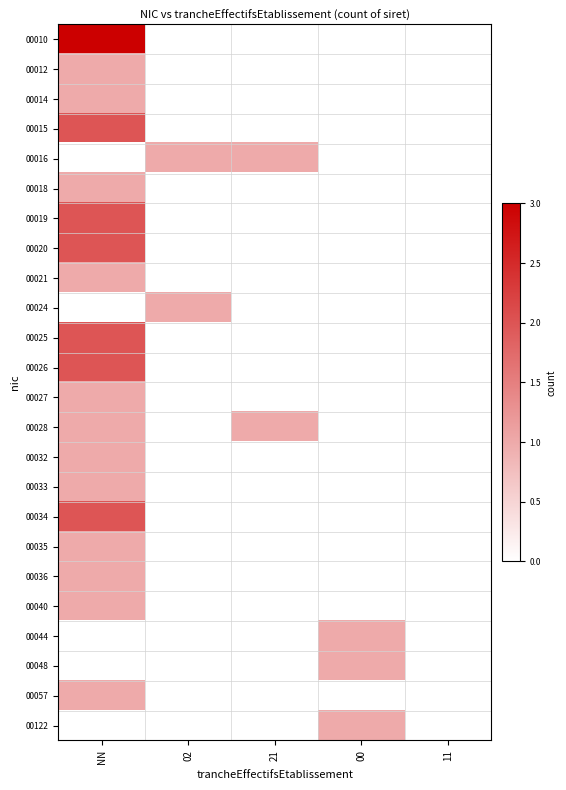

Reading right to left, list all the values displayed in this chart.

00010: 11=0	00=0	21=0	02=0	NN=3
00012: 11=0	00=0	21=0	02=0	NN=1
00014: 11=0	00=0	21=0	02=0	NN=1
00015: 11=0	00=0	21=0	02=0	NN=2
00016: 11=0	00=0	21=1	02=1	NN=0
00018: 11=0	00=0	21=0	02=0	NN=1
00019: 11=0	00=0	21=0	02=0	NN=2
00020: 11=0	00=0	21=0	02=0	NN=2
00021: 11=0	00=0	21=0	02=0	NN=1
00024: 11=0	00=0	21=0	02=1	NN=0
00025: 11=0	00=0	21=0	02=0	NN=2
00026: 11=0	00=0	21=0	02=0	NN=2
00027: 11=0	00=0	21=0	02=0	NN=1
00028: 11=0	00=0	21=1	02=0	NN=1
00032: 11=0	00=0	21=0	02=0	NN=1
00033: 11=0	00=0	21=0	02=0	NN=1
00034: 11=0	00=0	21=0	02=0	NN=2
00035: 11=0	00=0	21=0	02=0	NN=1
00036: 11=0	00=0	21=0	02=0	NN=1
00040: 11=0	00=0	21=0	02=0	NN=1
00044: 11=0	00=1	21=0	02=0	NN=0
00048: 11=0	00=1	21=0	02=0	NN=0
00057: 11=0	00=0	21=0	02=0	NN=1
00122: 11=0	00=1	21=0	02=0	NN=0